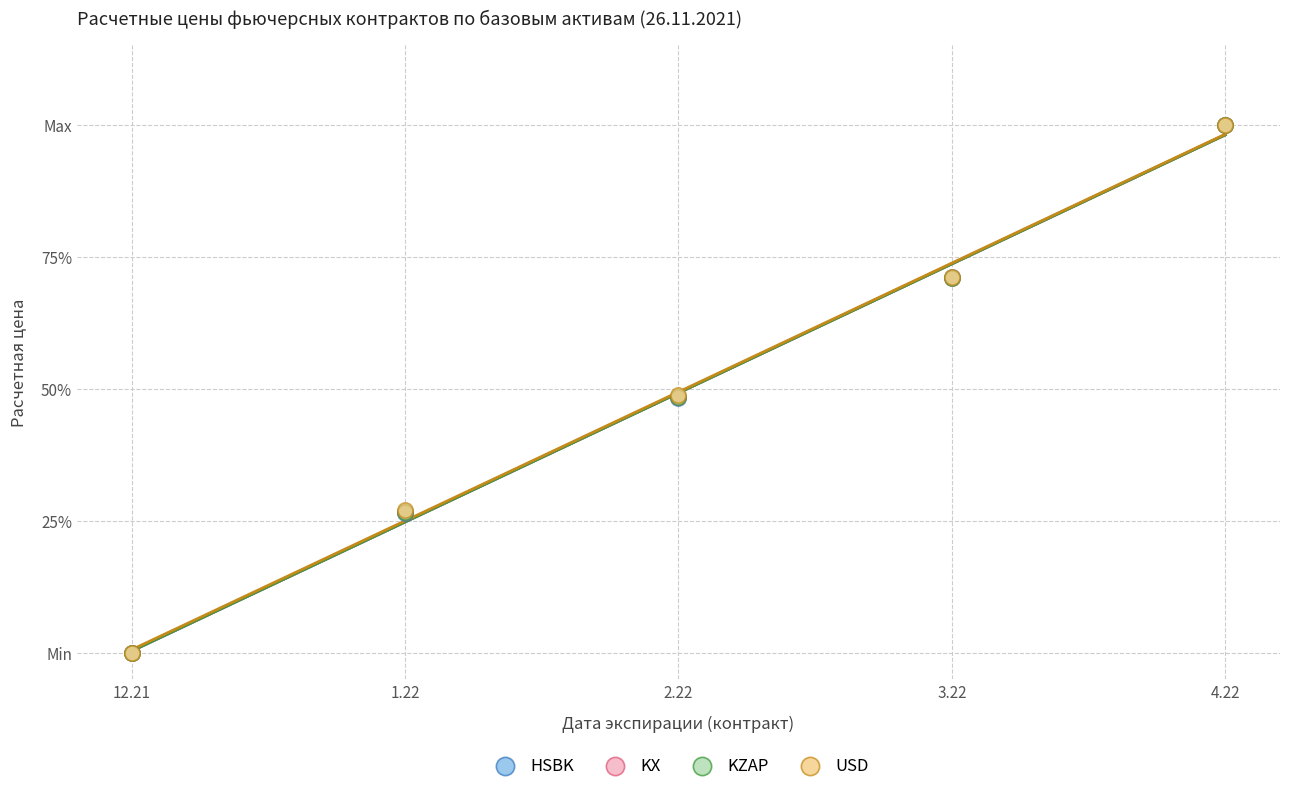

What are all the series names shown in the legend?

HSBK, KX, KZAP, USD